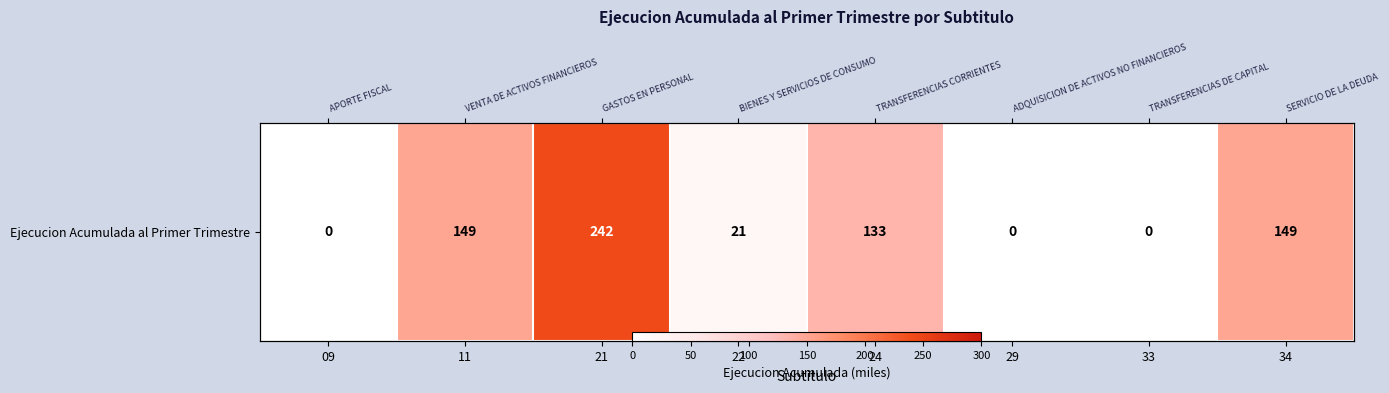

What is the difference between the second highest and second lowest values?

149